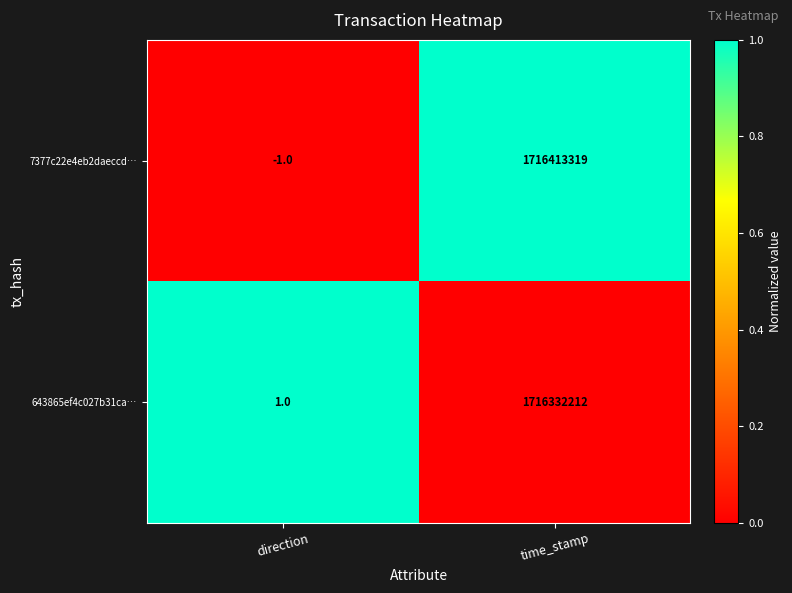

Read the 7377c22e4eb2daeccd… value at time_stamp.

1716413319